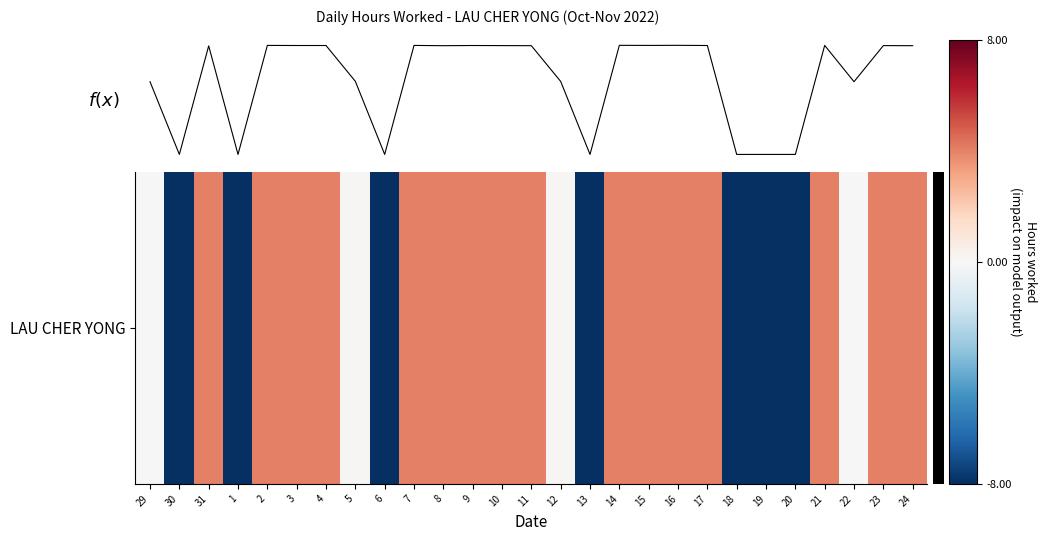

What is the sum of all values?

8.8